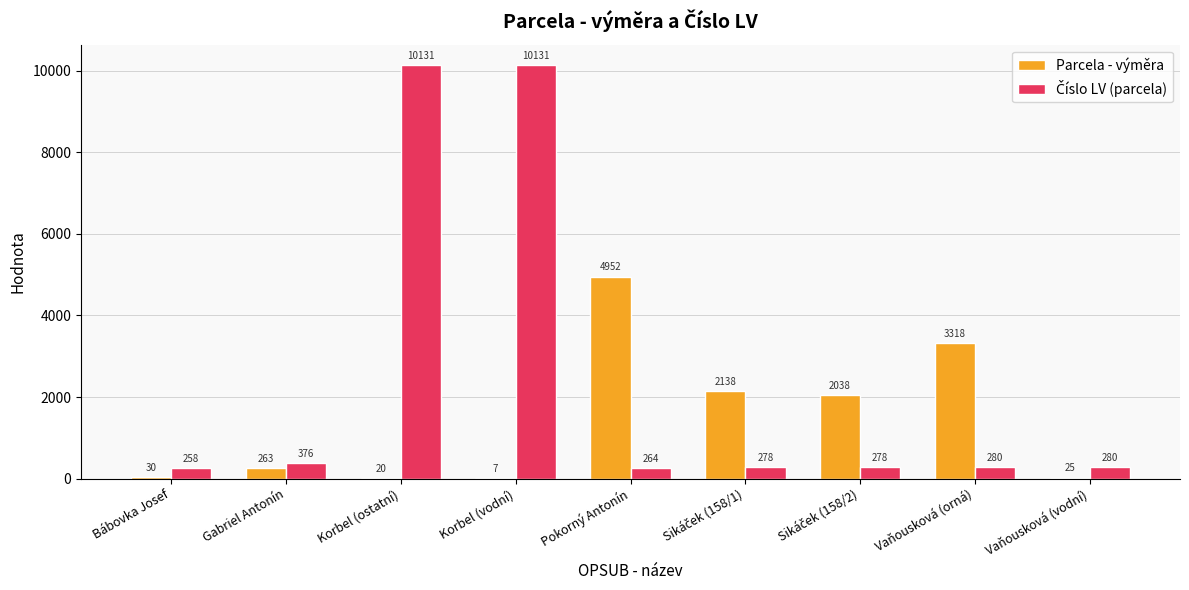

True or false: Parcela - výměra has a value of 3318 at Vaňousková (orná).

True